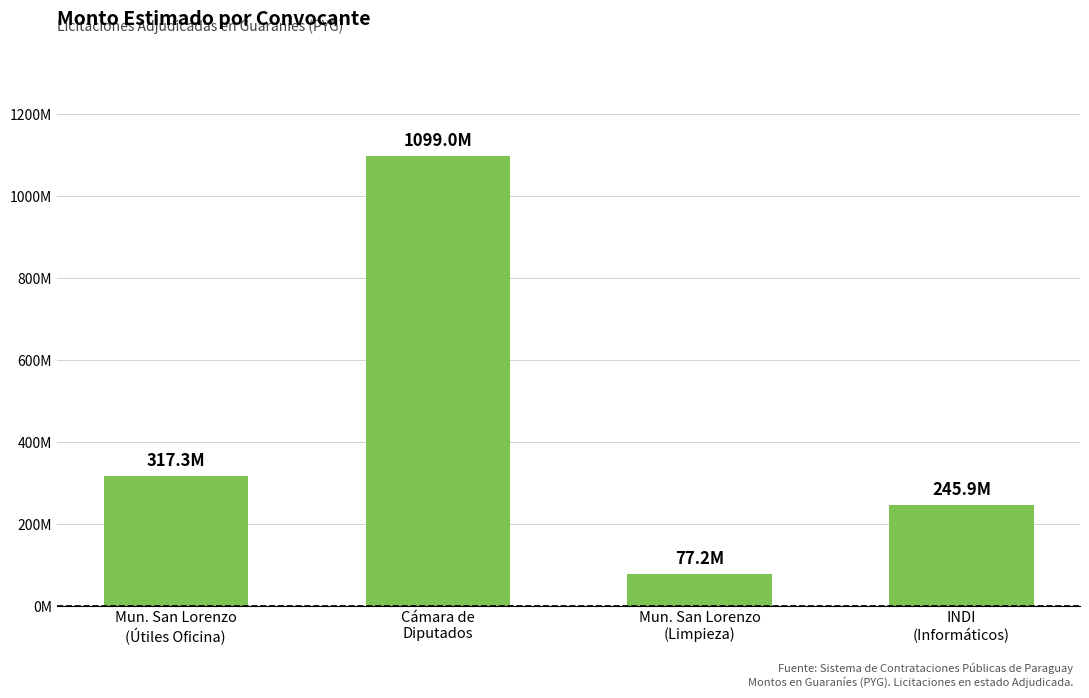

Are the bars horizontal?

No